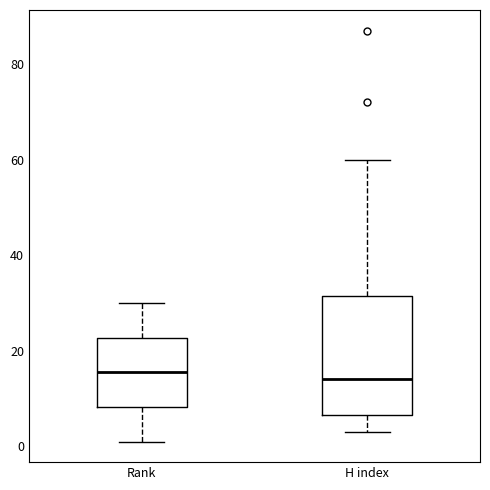

Where is the upper edge of the box for H index on the y-axis? The values are not printed on the chart, so give them approximately, as read against the axis.

32